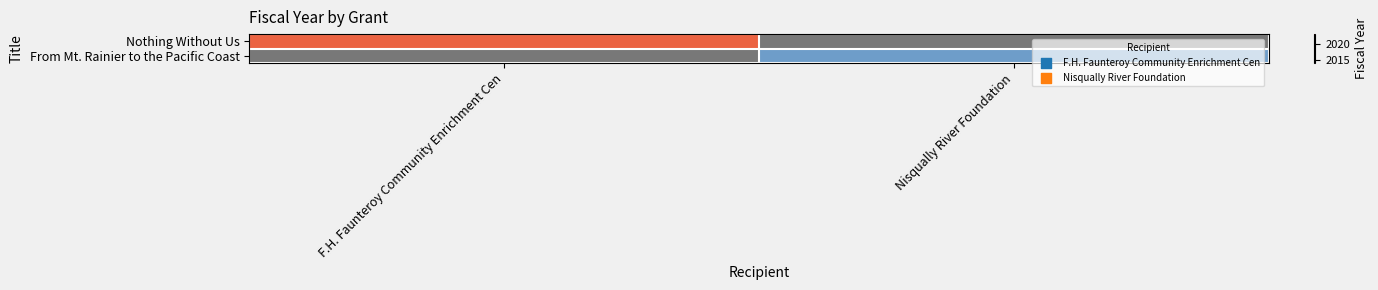

Is the value of From Mt. Rainier to the Pacific Coast at F.H. Faunteroy Community Enrichment Cen greater than the value of Nothing Without Us at Nisqually River Foundation?

No